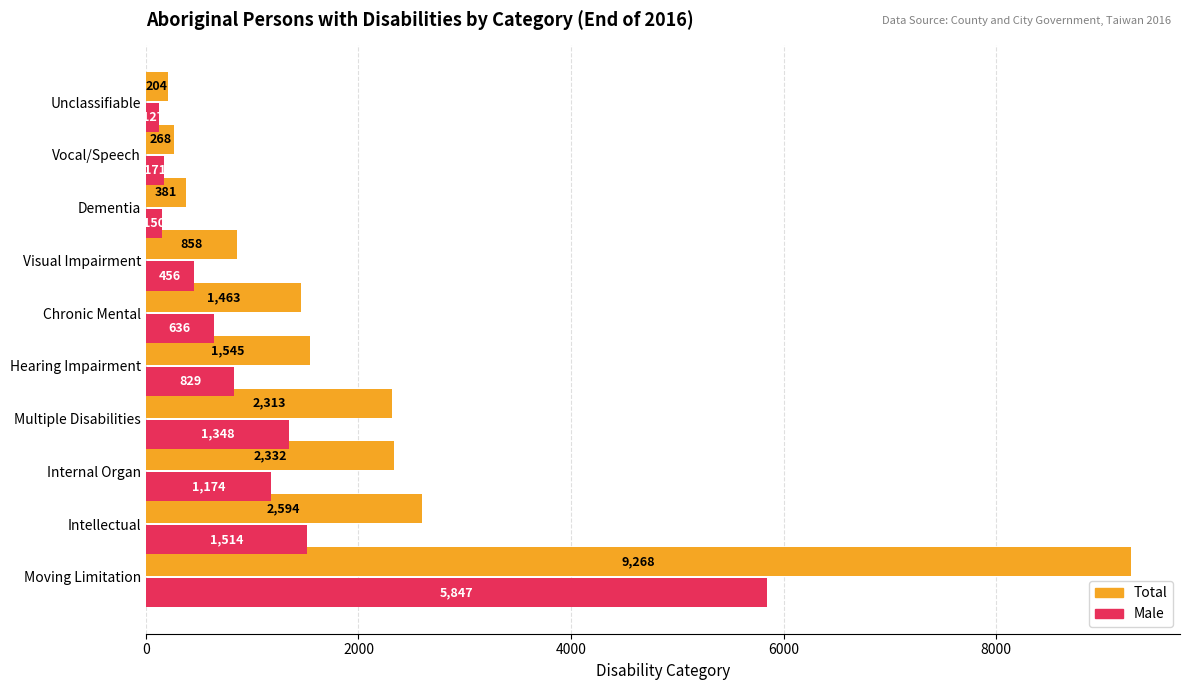

Is the value of Male at Vocal/Speech greater than the value of Total at Visual Impairment?

No